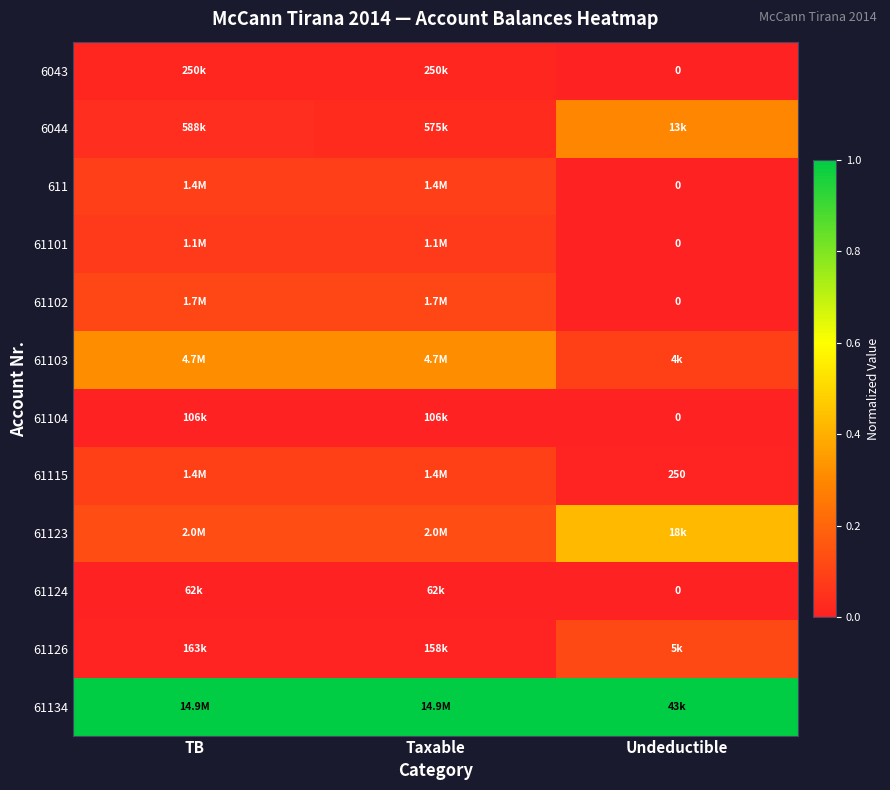

Count the number of data series in this chart.

12